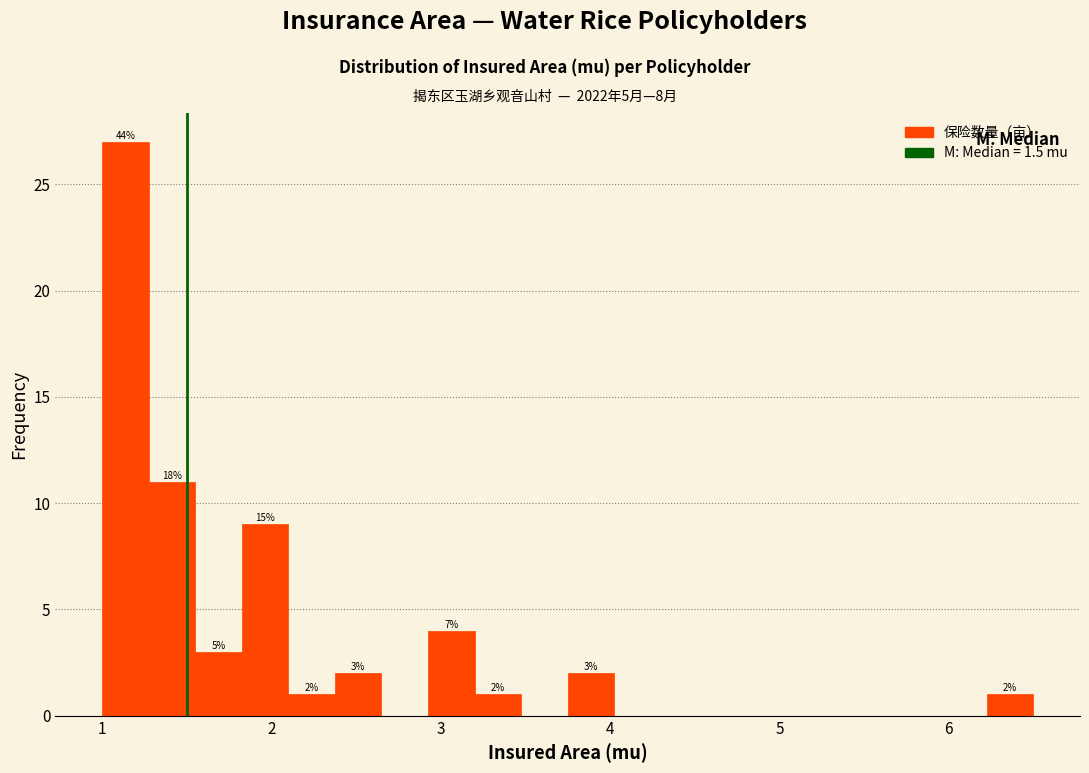

Around what value on the x-axis is the tallest bar? Give the approximate position of its centre, as read against the axis.

1.1